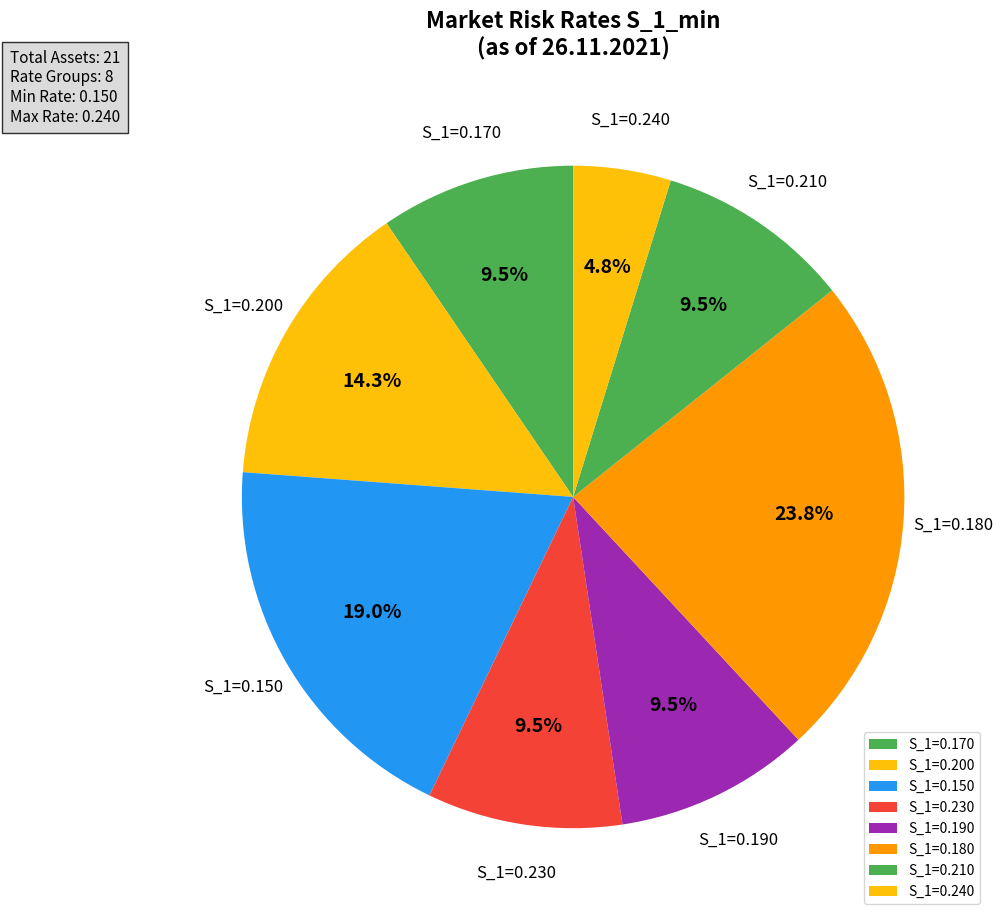

What percentage is NOT represented by S_1=0.190?

90.5%